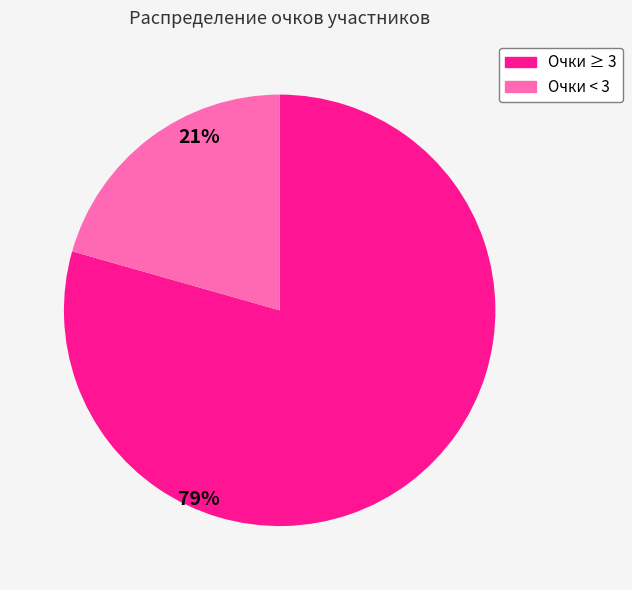

Do Очки ≥ 3 and Очки < 3 together represent more than half of the pie?

Yes